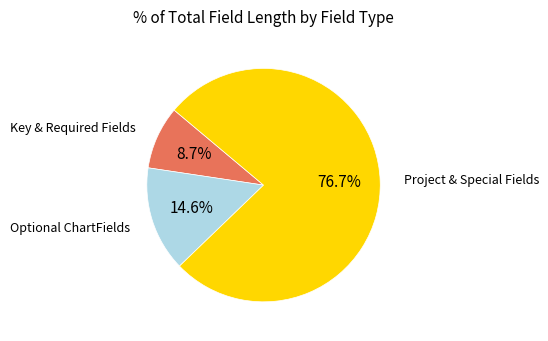

How many slices are in this pie chart?

3